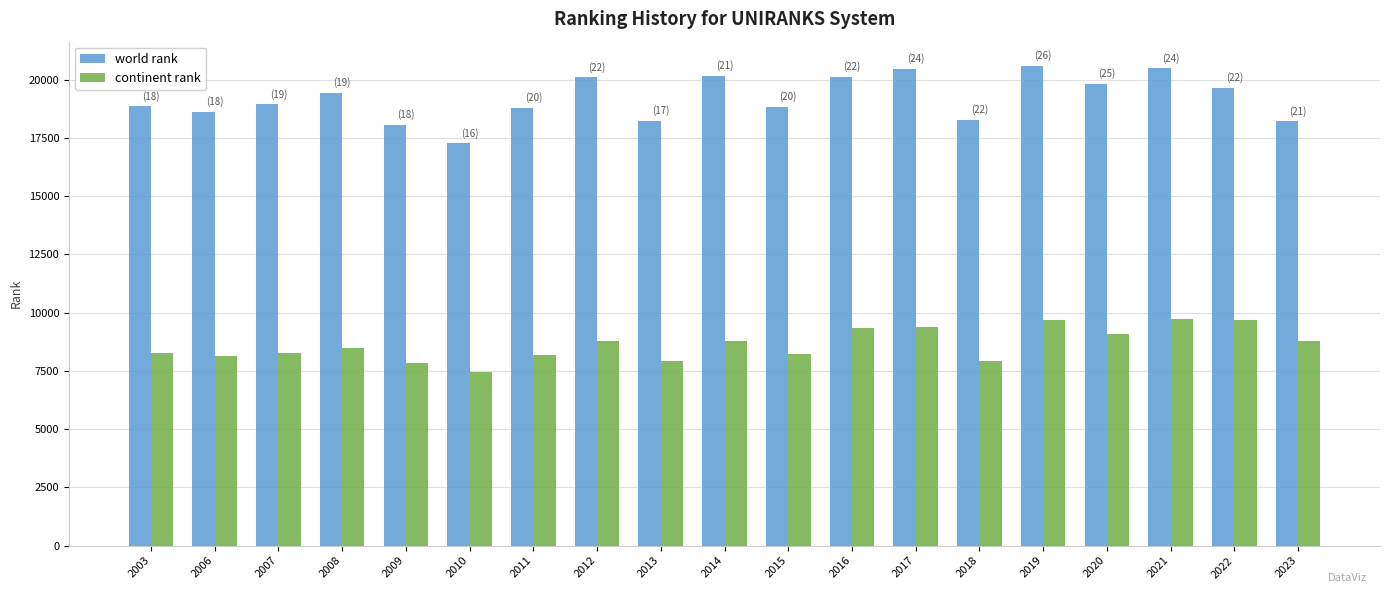

The world rank series shows 18217 at 2013. True or false?

True